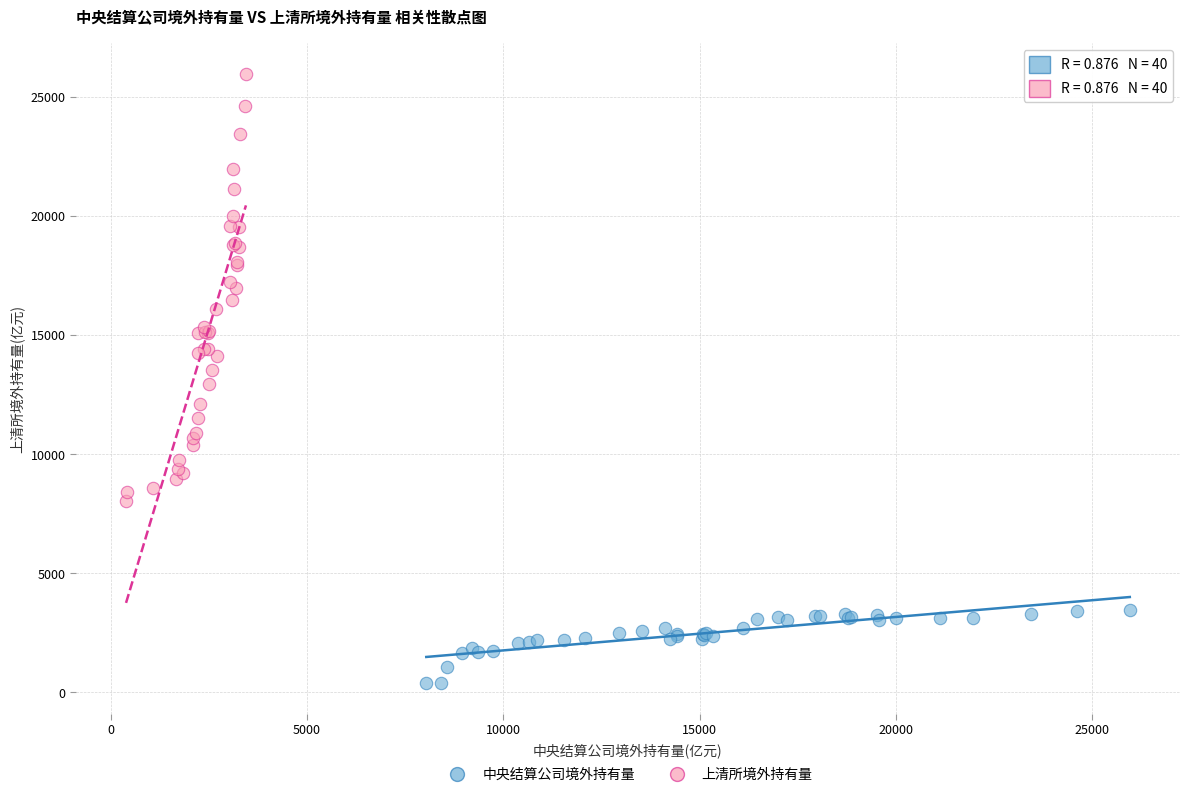

Which series contains the highest Y value?

上清所境外持有量